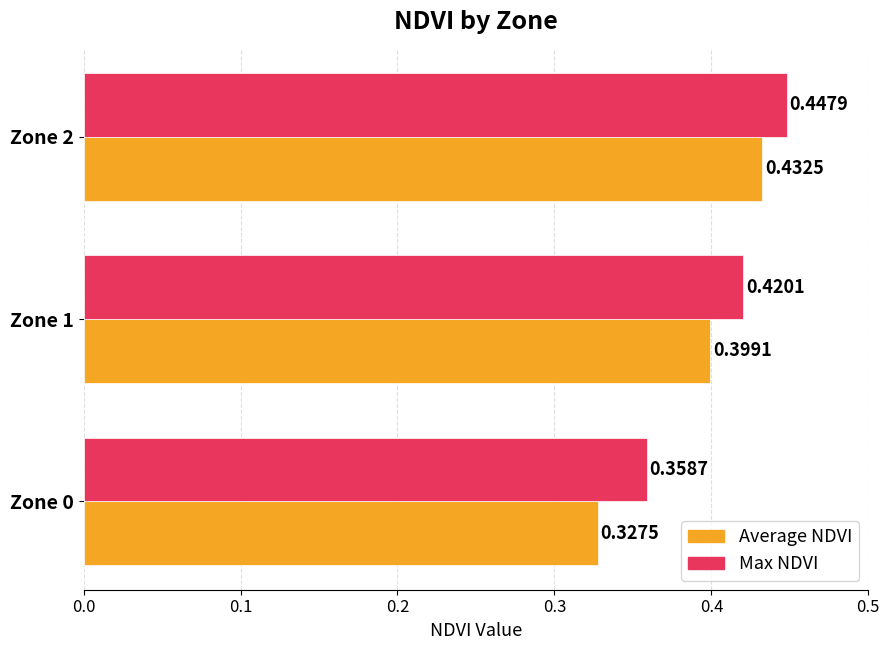

List the series in order of their peak value, highest first.

Max NDVI, Average NDVI